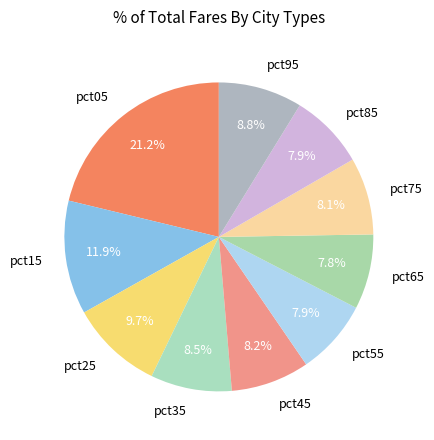

What percentage do pct55 and pct25 together represent?

17.6%